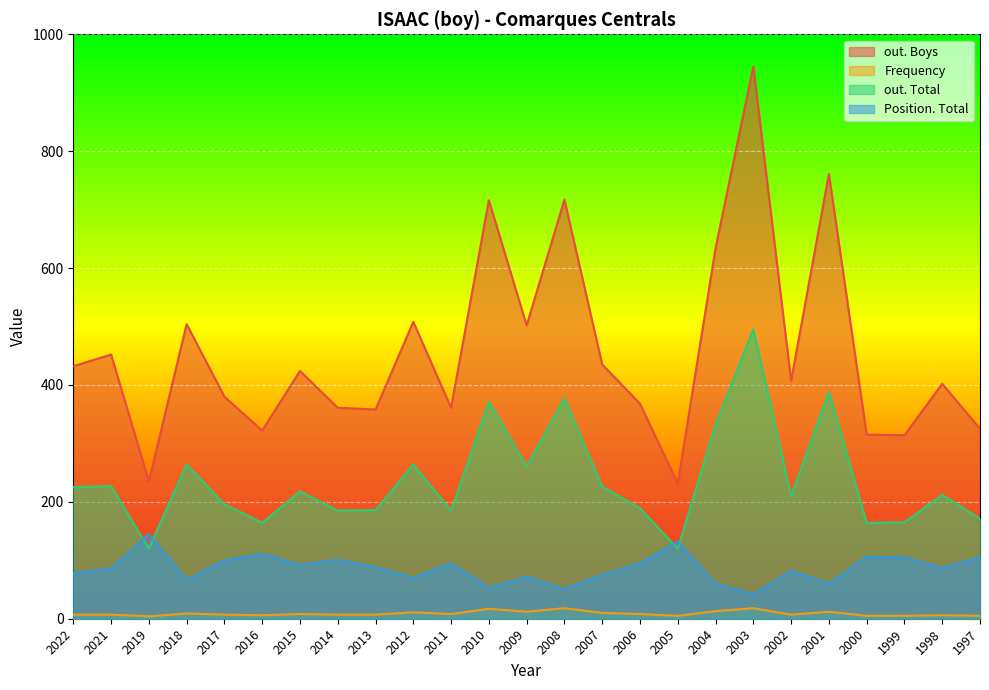

How many values in the Frequency series exceed 7?

12